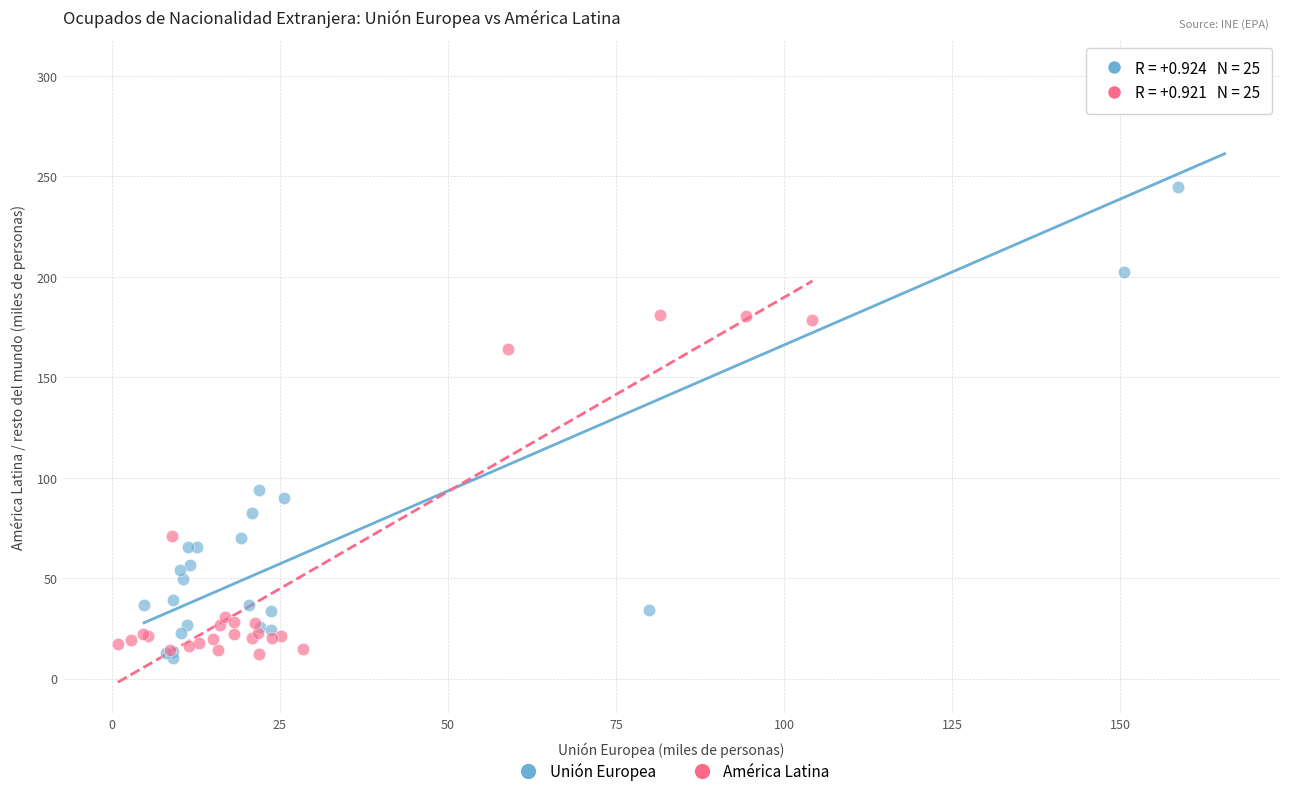

Which series has the widest spread of Y values?

Unión Europea